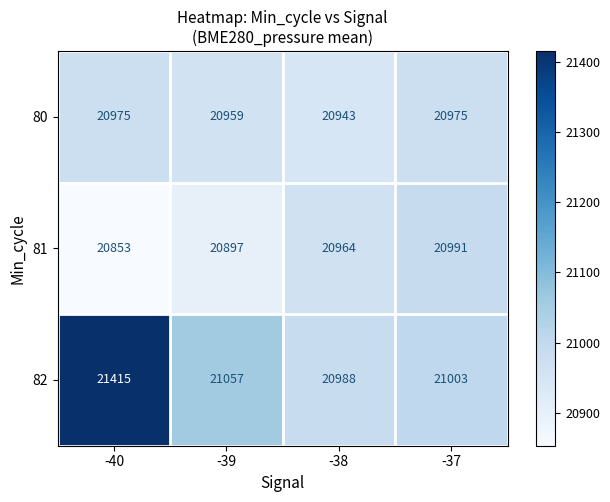

What is the minimum value shown in the chart?

20853